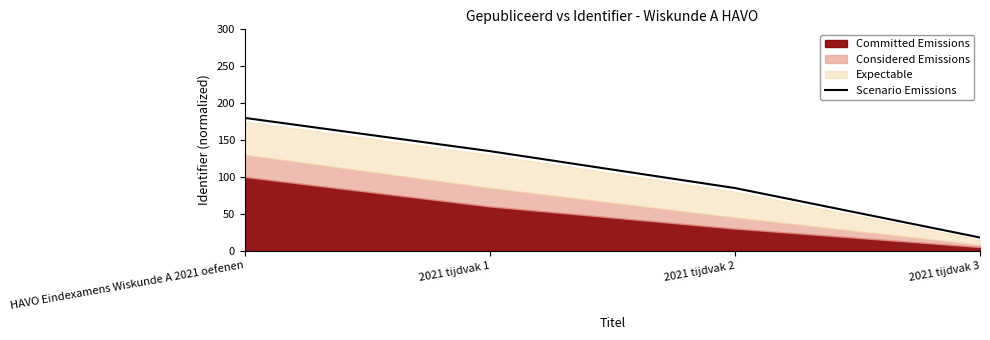

Reading left to right, extract all data points from this chart.

180	135	85	18